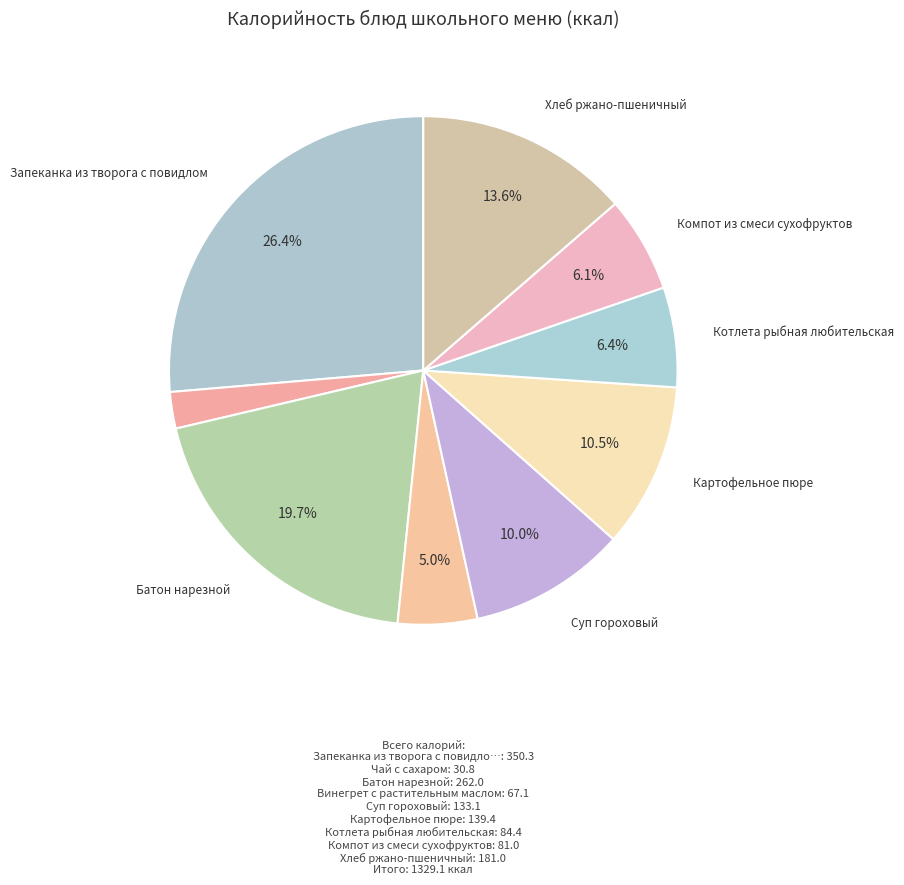

Does Запеканка из творога с повидлом account for over 50% of the chart?

No